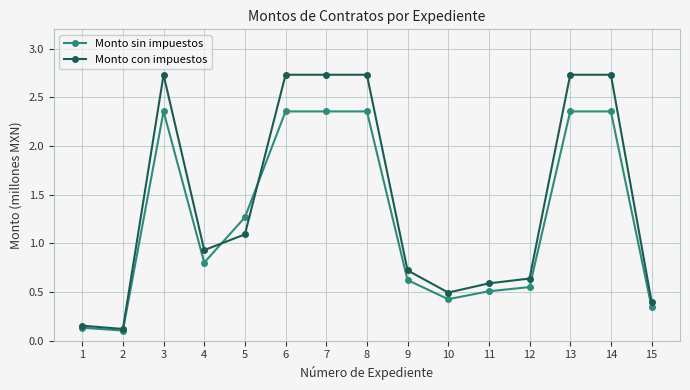

Where is the first local maximum for Monto sin impuestos?

3